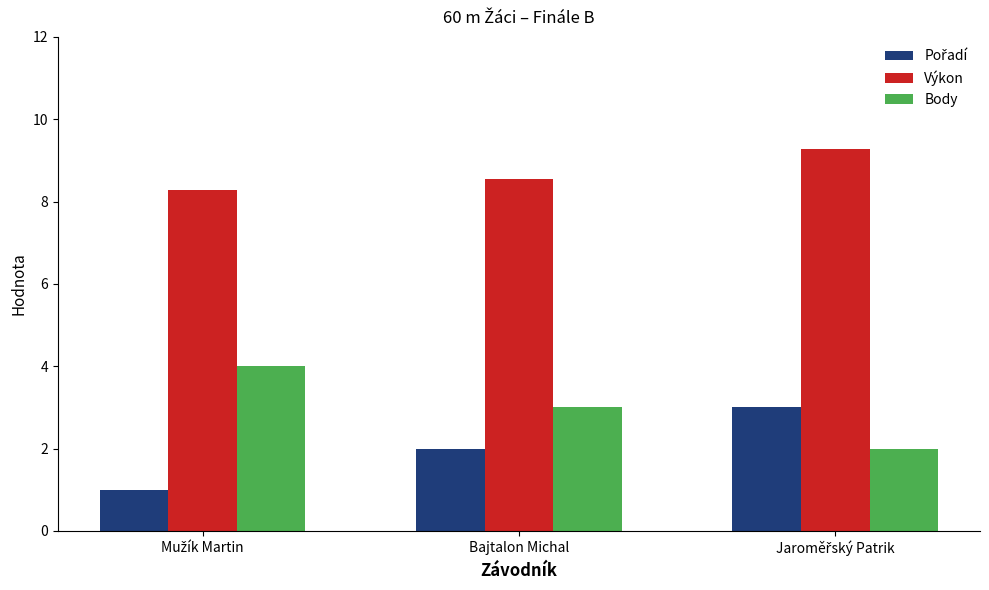

What is the minimum value shown in the chart?

1.0